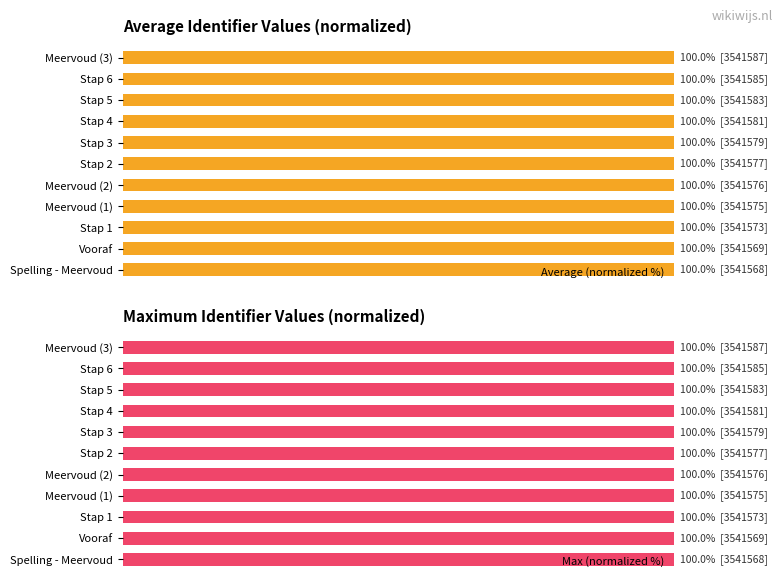

What is the sum of all Average (normalized %) values?

1100.0